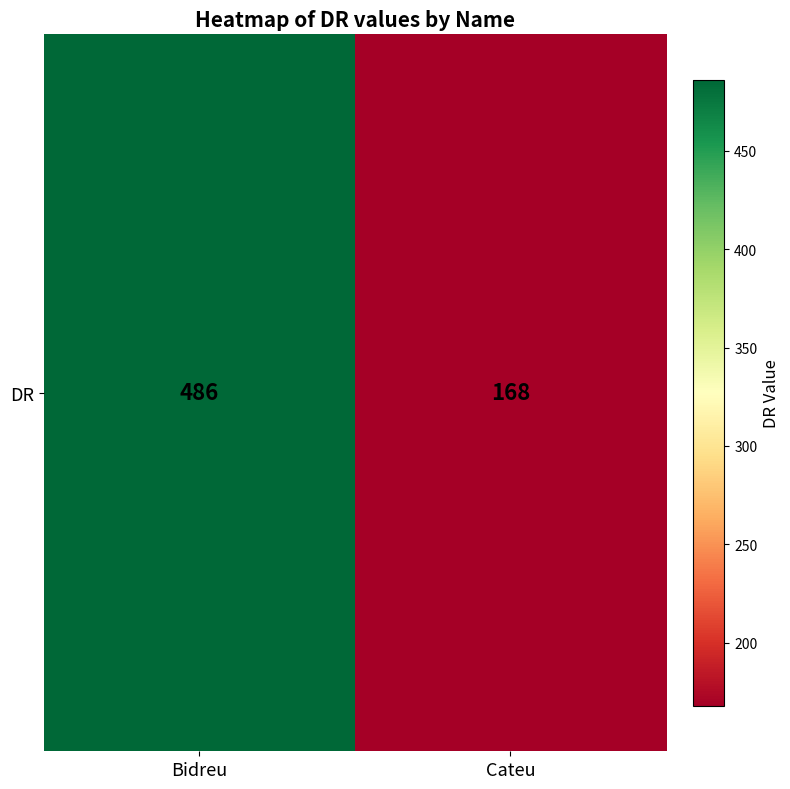

What is the maximum value shown in the chart?

486